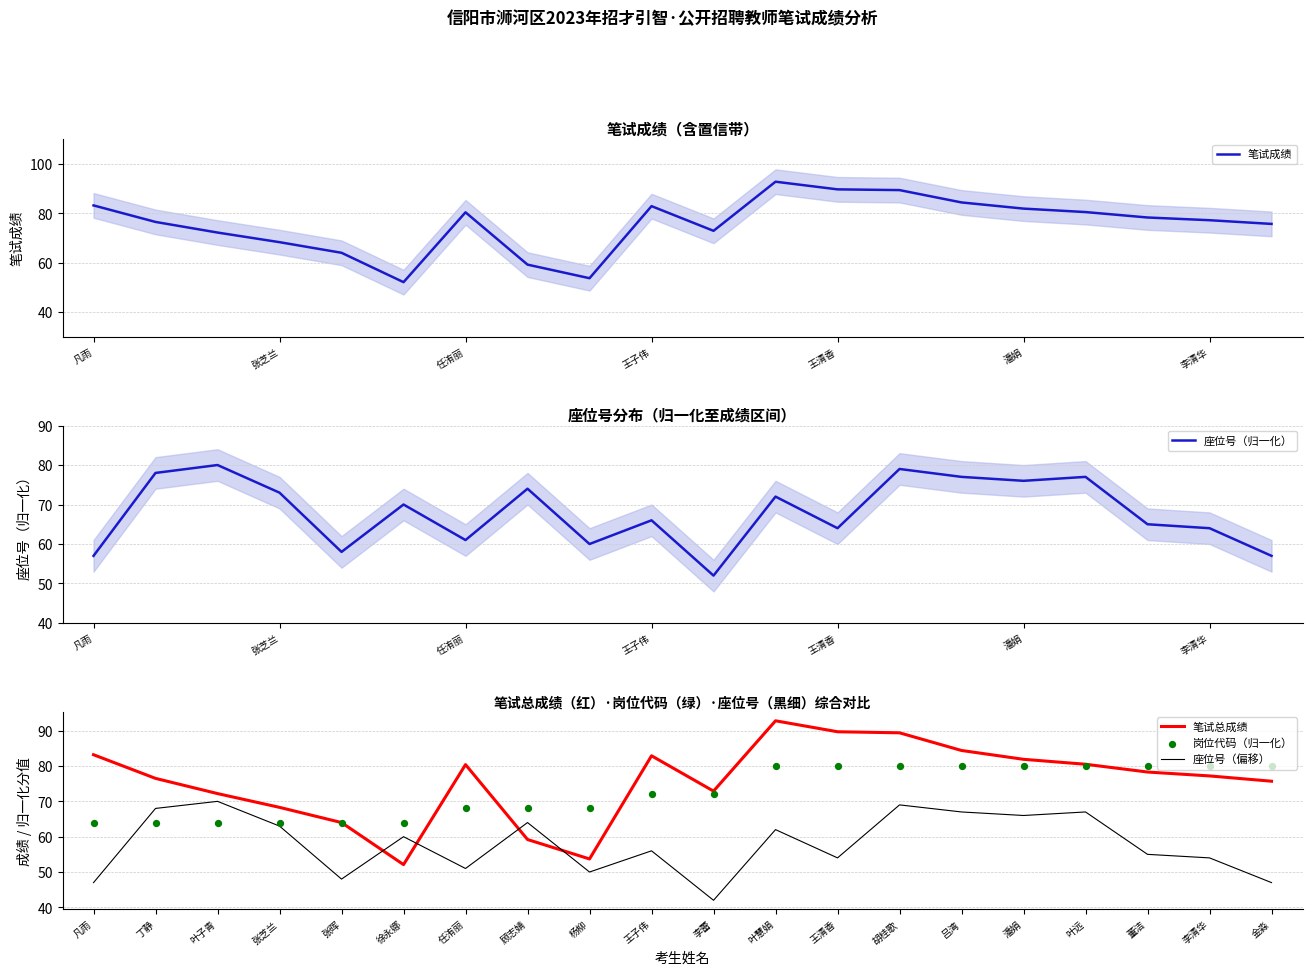

Is the value of 座位号（偏移） at 王清香 greater than the value of 笔试总成绩 at 丁静?

No